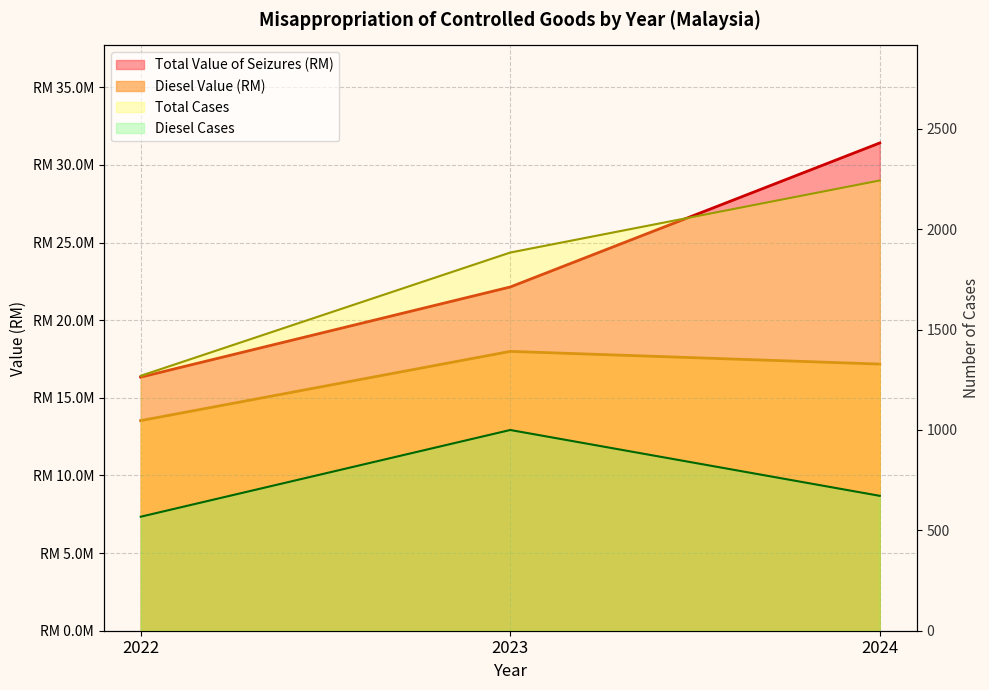

At which label is Diesel Value (RM) closest to 15760989?

2024